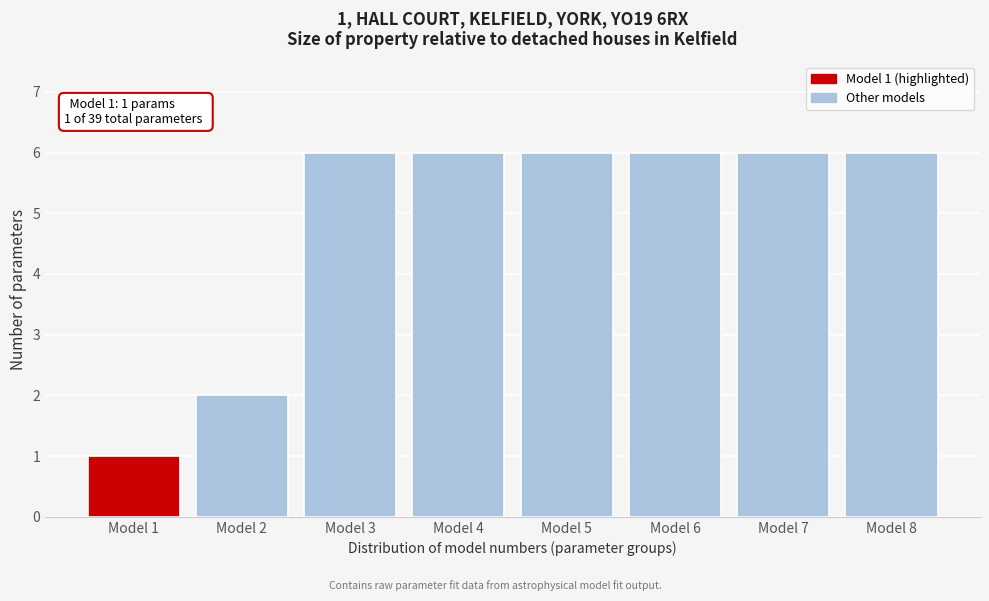

Reading left to right, transcribe all the data shown in this chart.

Model 1=1	Model 2=2	Model 3=6	Model 4=6	Model 5=6	Model 6=6	Model 7=6	Model 8=6